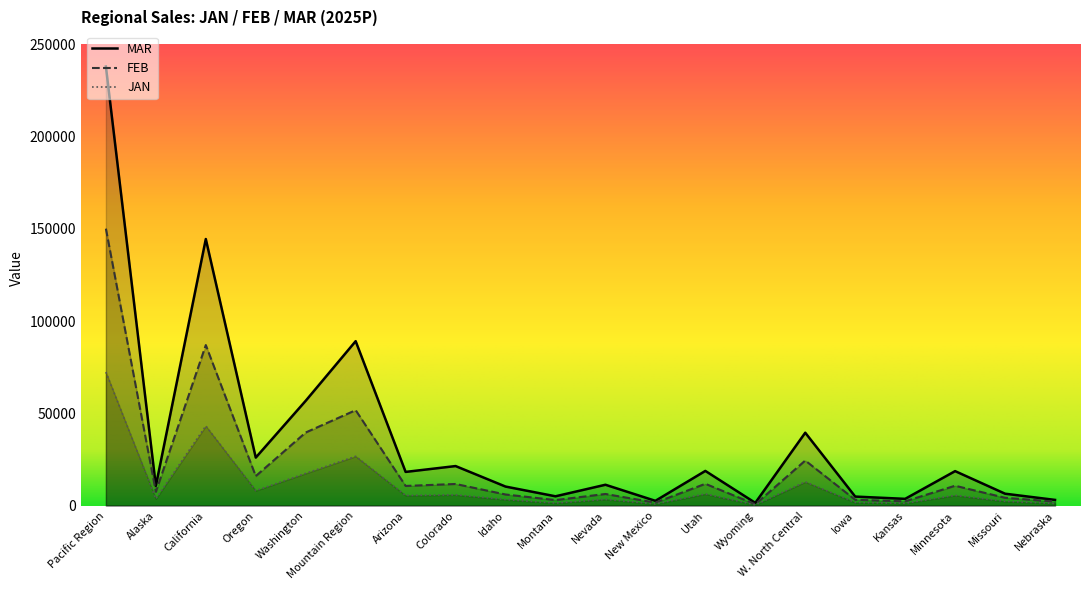

True or false: JAN has more than 0 interior local peaks.

True